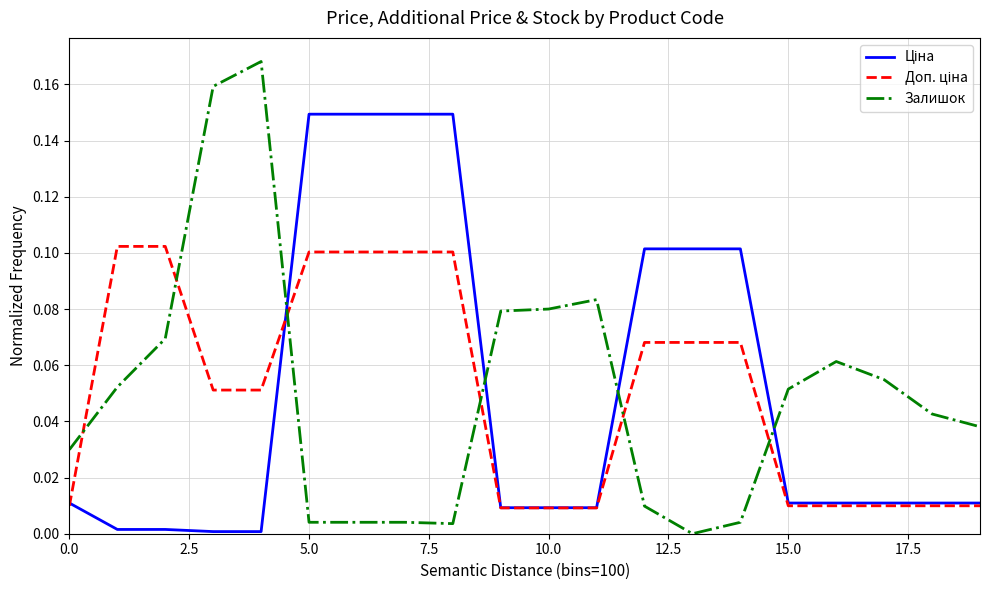

Does the chart have visible grid lines?

Yes